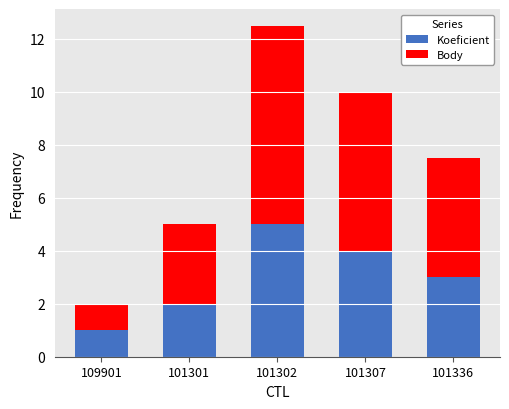

The Koeficient series shows 3.2 at 101301. True or false?

False